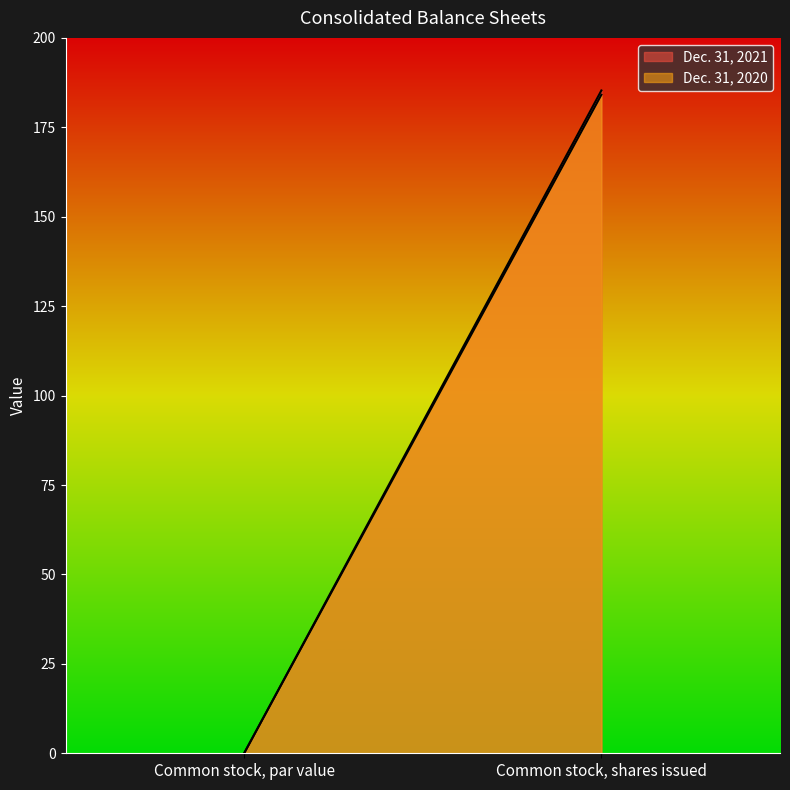

True or false: Dec. 31, 2021 has a value of 0.0 at Common stock, par value.

True